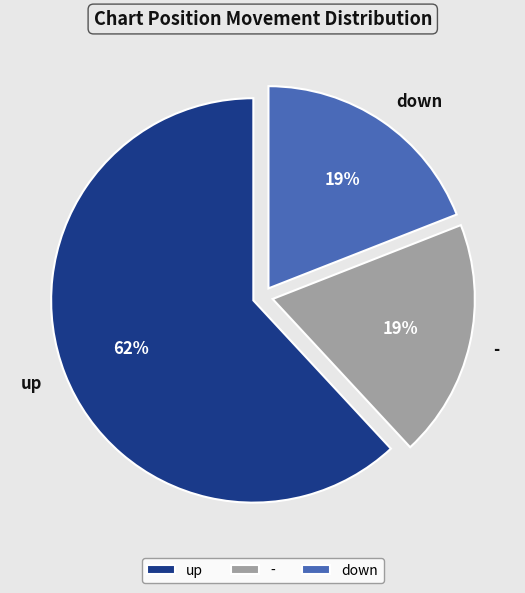

To the nearest percent, what percentage of the pie is down?

19%